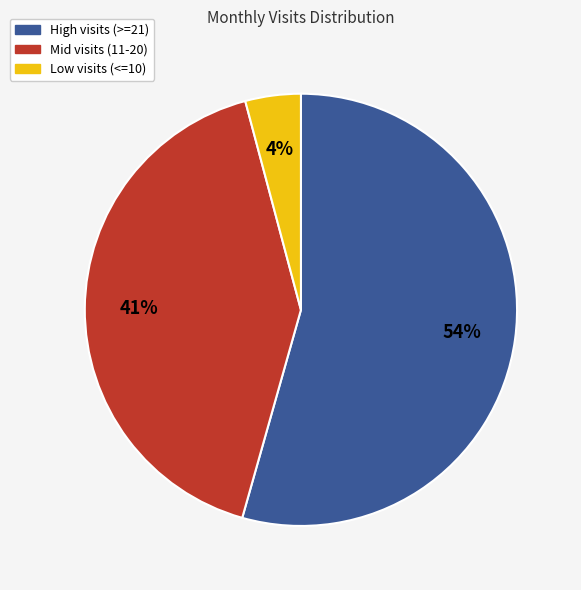

Is there a majority slice in this chart?

Yes